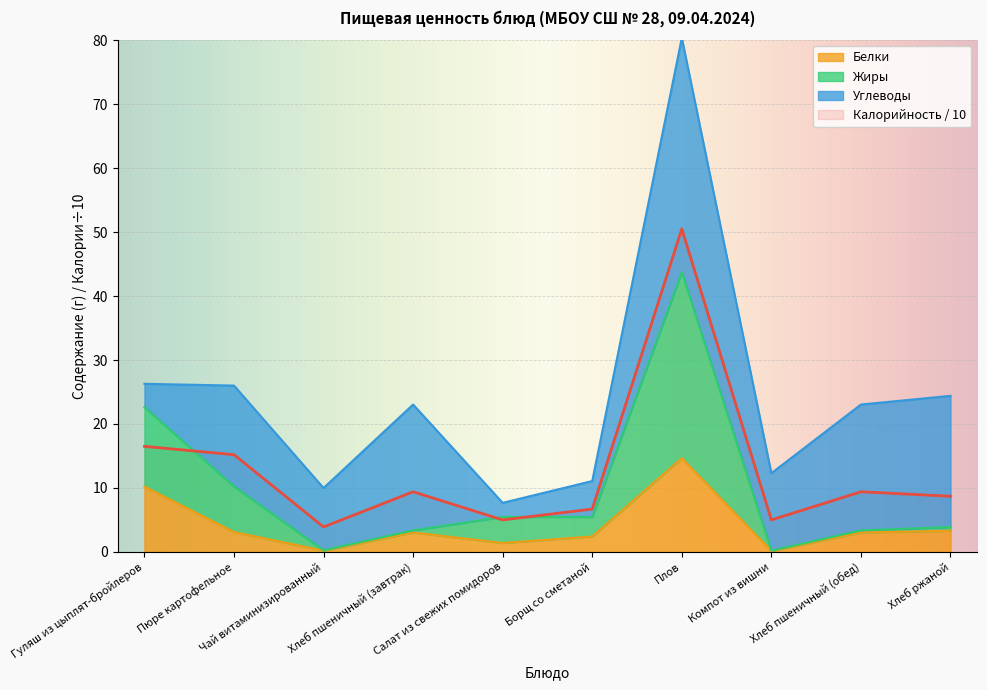

Which series has the widest spread of values?

Калорийность